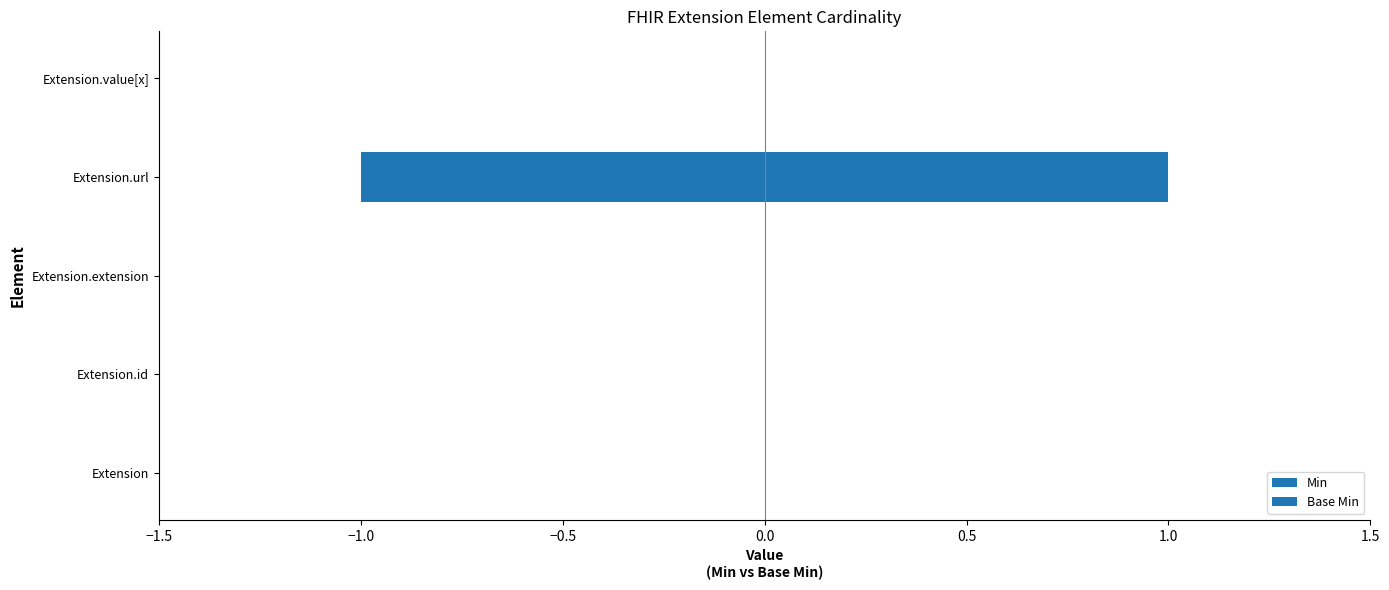

Rank the series by their maximum value, from lowest to highest.

Min, Base Min